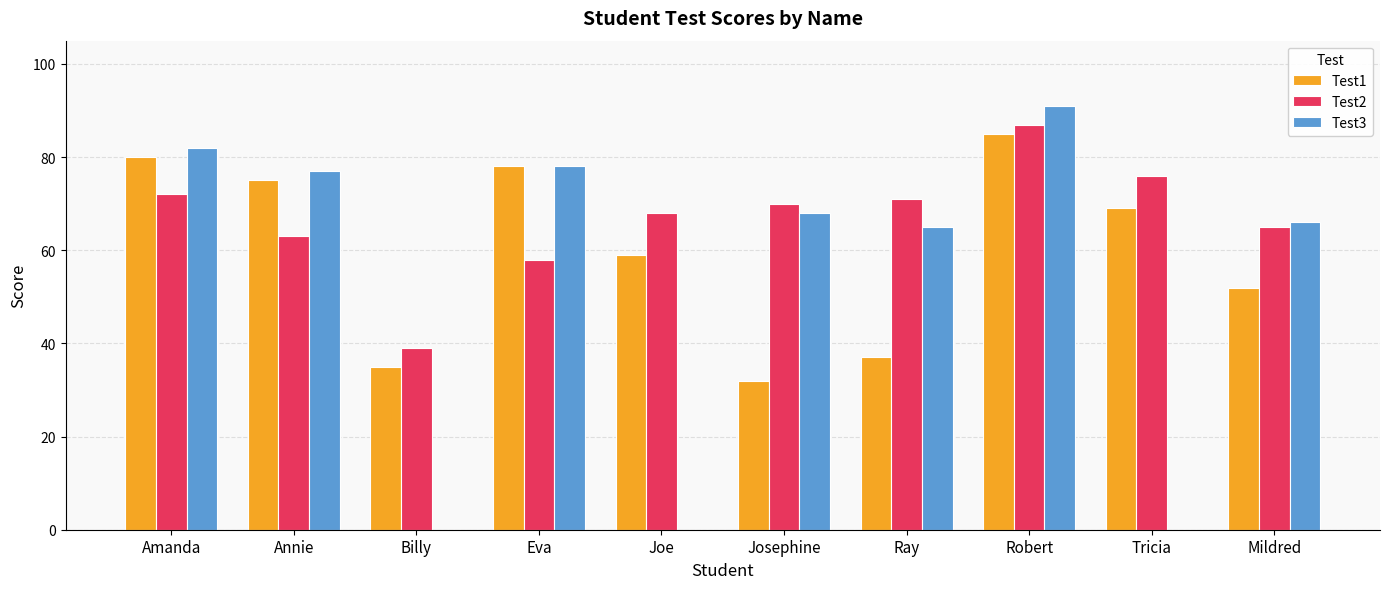

At which category is the sum across all series the highest?

Robert